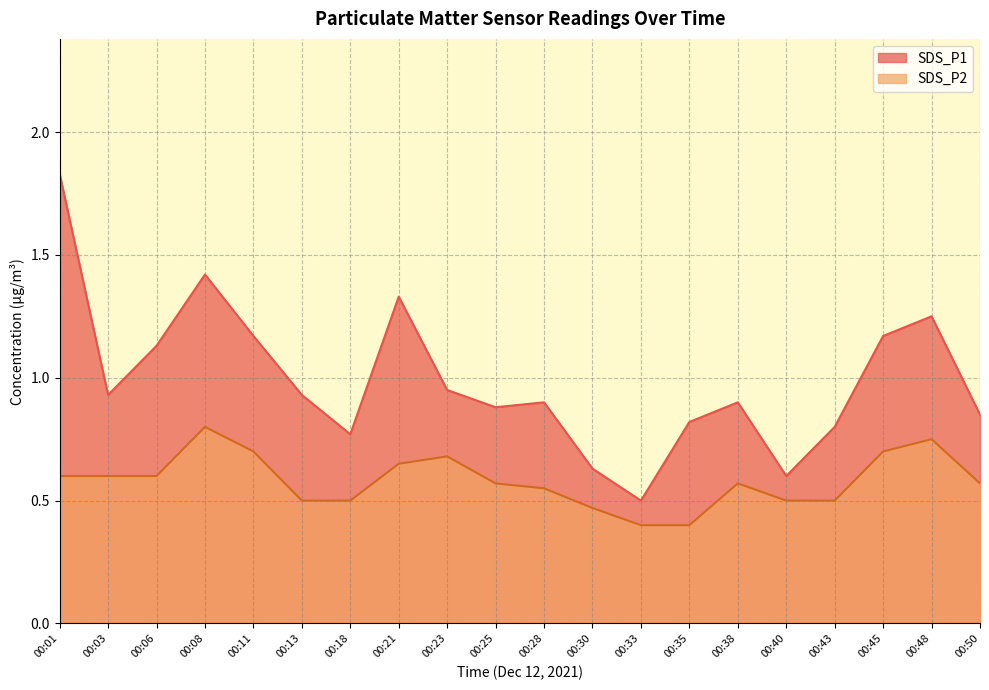

At which category does SDS_P2 reach its first local peak?

00:08